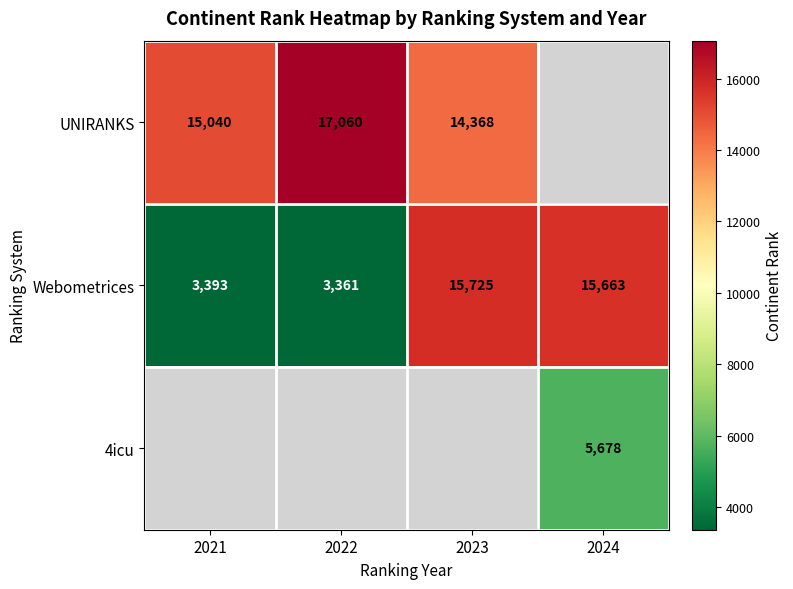

Where does the Webometrices series first go above 15663?

2023